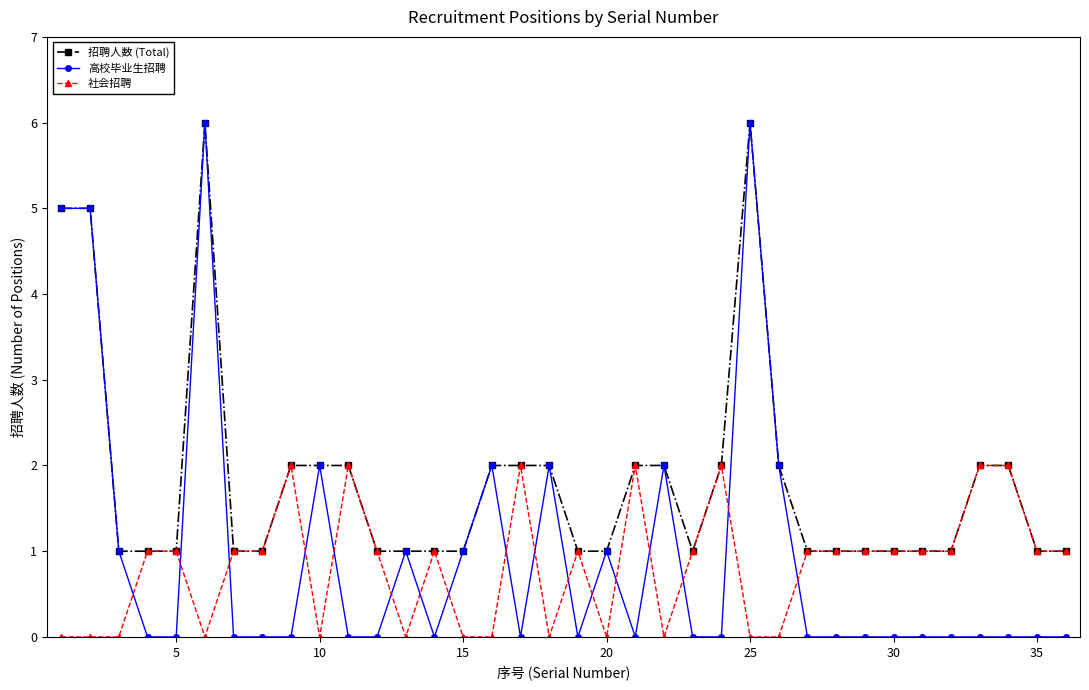

List the series in order of their overall mean, lowest first.

社会招聘, 高校毕业生招聘, 招聘人数 (Total)